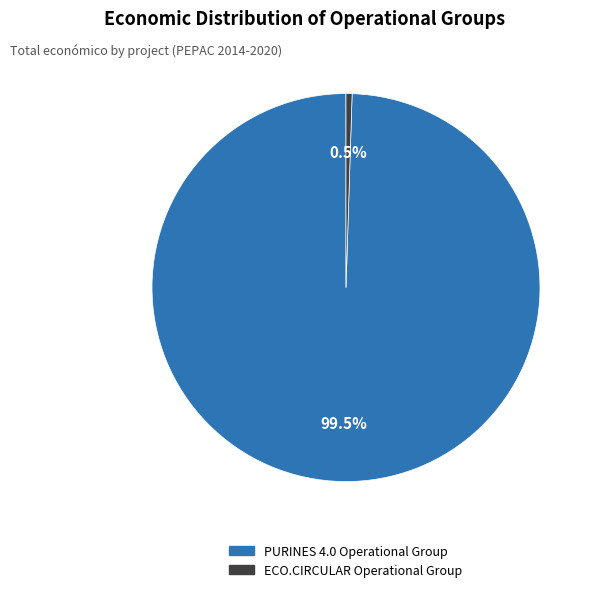

Which has a higher value, PURINES 4.0 Operational Group or ECO.CIRCULAR Operational Group?

PURINES 4.0 Operational Group